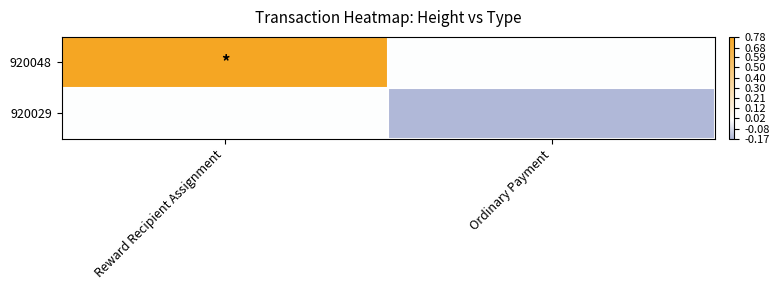

Reading right to left, extract all data points from this chart.

920048: Ordinary Payment=0.0	Reward Recipient Assignment=0.8
920029: Ordinary Payment=-0.2	Reward Recipient Assignment=0.0